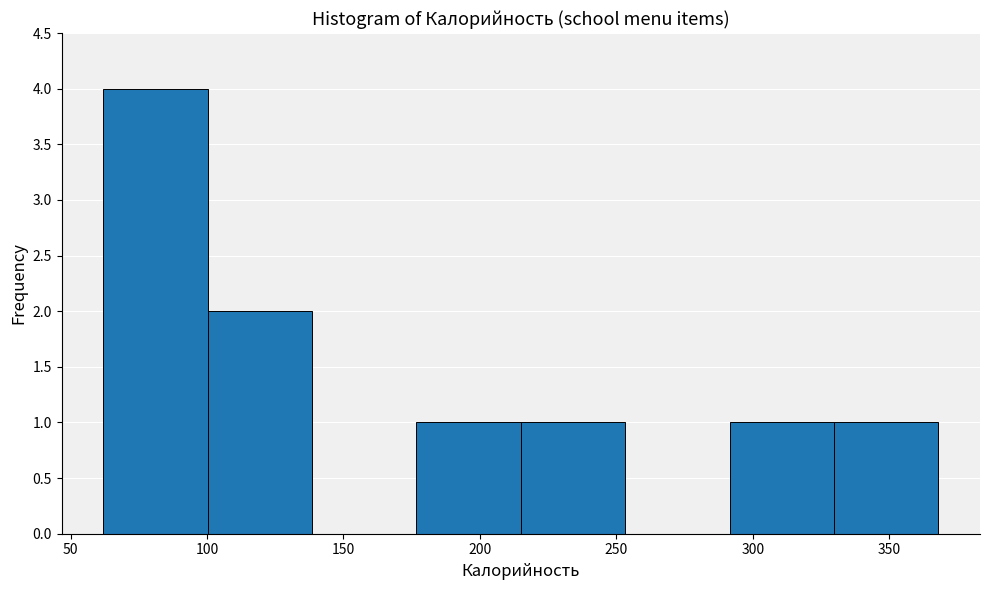

Reading left to right, transcribe this chart: for each bar, give the range it covers on the x-axis and its height. Neither the bar edges nor the heights are printed on the chart, so give them approximately, as read against the axes.

60 to 100: 4
100 to 140: 2
140 to 175: 0
175 to 215: 1
215 to 255: 1
255 to 290: 0
290 to 330: 1
330 to 370: 1